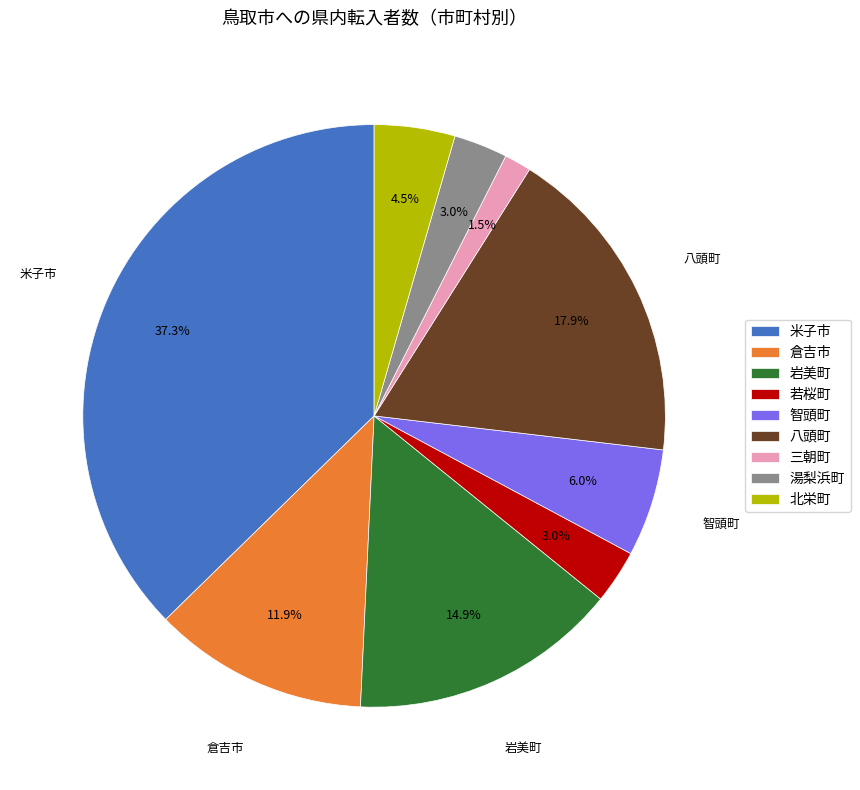

Is there a majority slice in this chart?

No